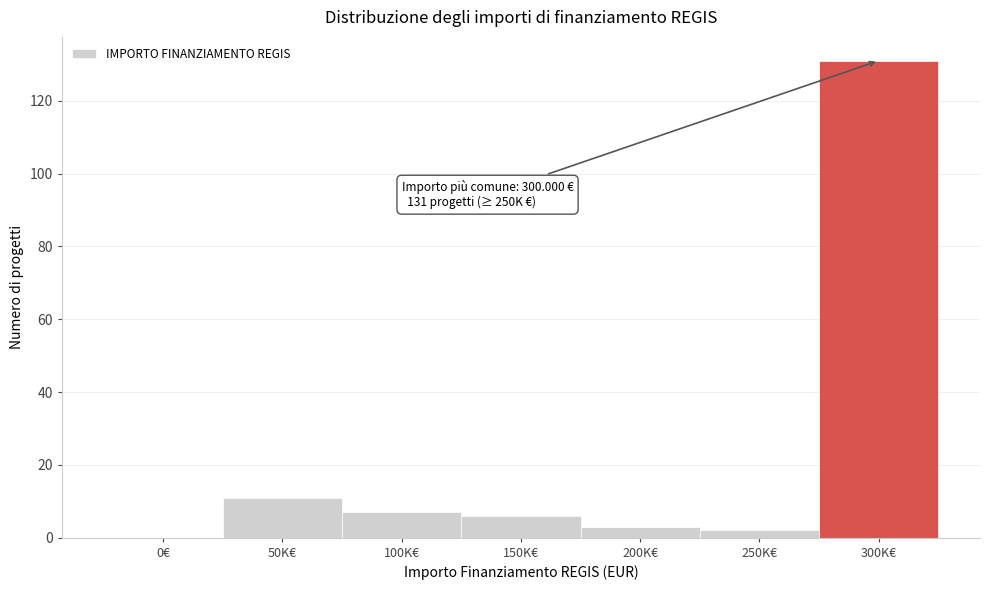

Reading left to right, what are all the values shown in this chart?

0€=0	50K€=11	100K€=7	150K€=6	200K€=3	250K€=2	300K€=131